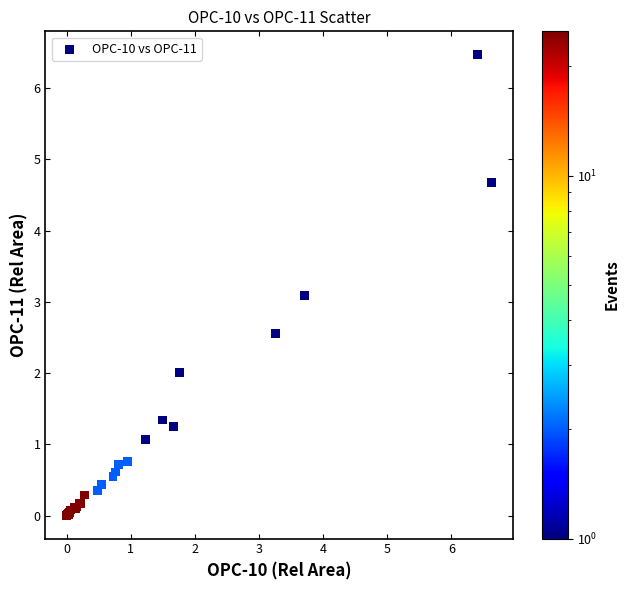

What Y value in the scatter plot is closest to 3?

3.1